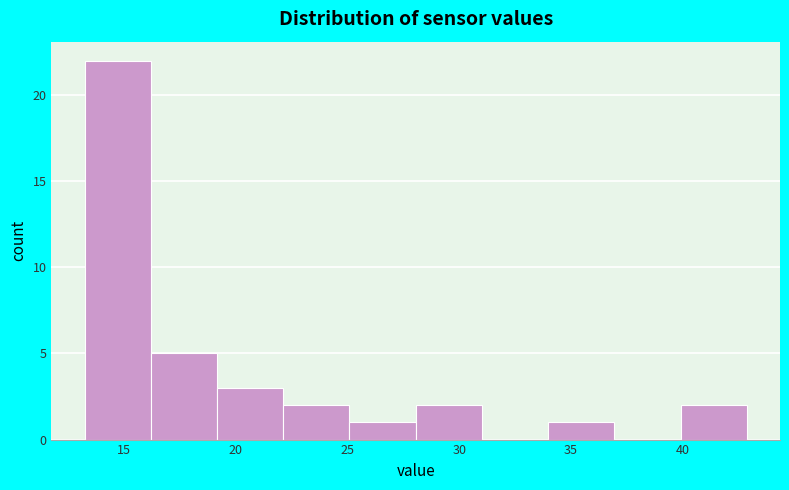

How tall is the bar that spans 19 to 22 on the x-axis? Neither the bar edges nor the heights are printed on the chart, so give them approximately, as read against the axes.

3